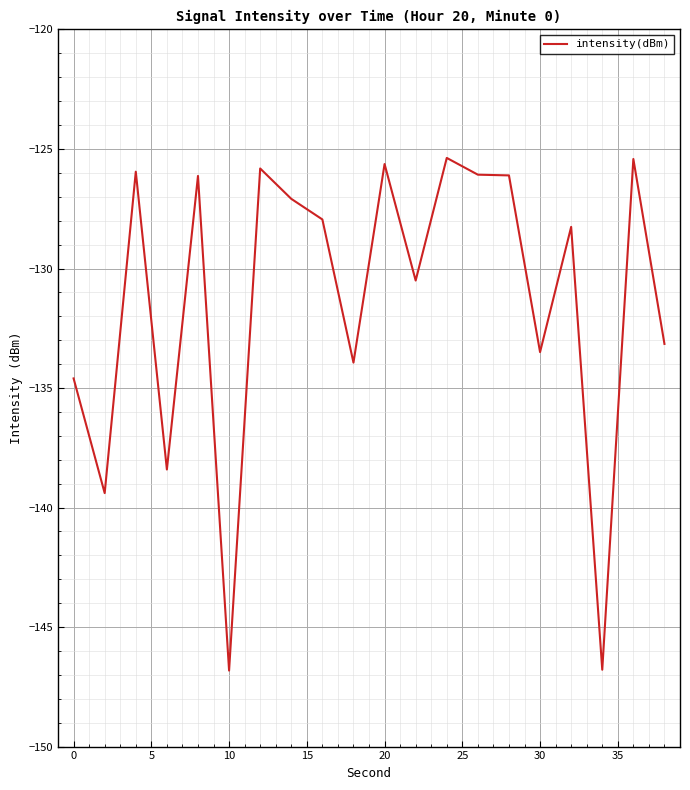

What is the difference between the maximum and minimum values?

21.4